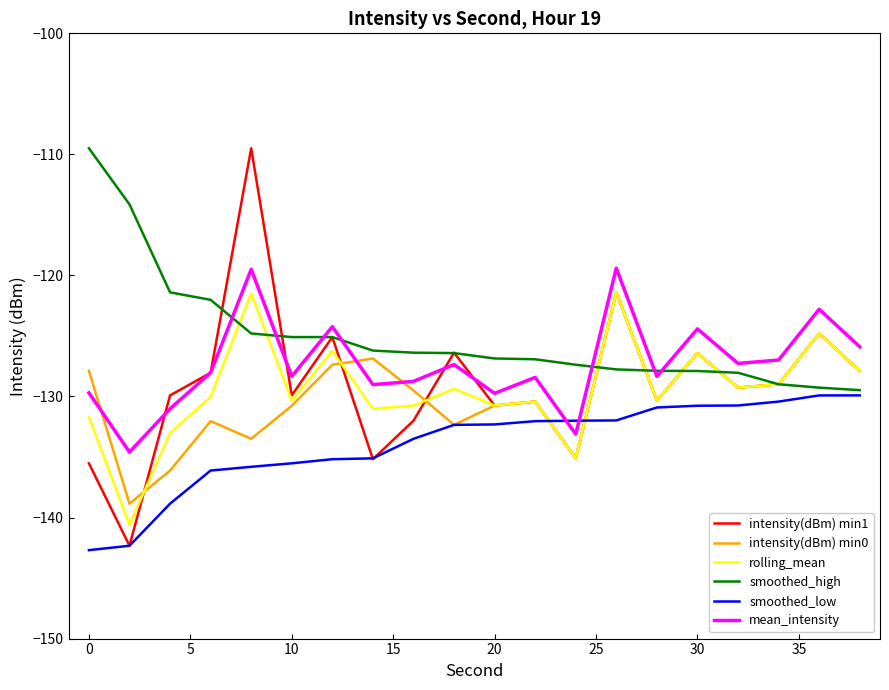

What is the highest value of the smoothed_high series?

-109.5